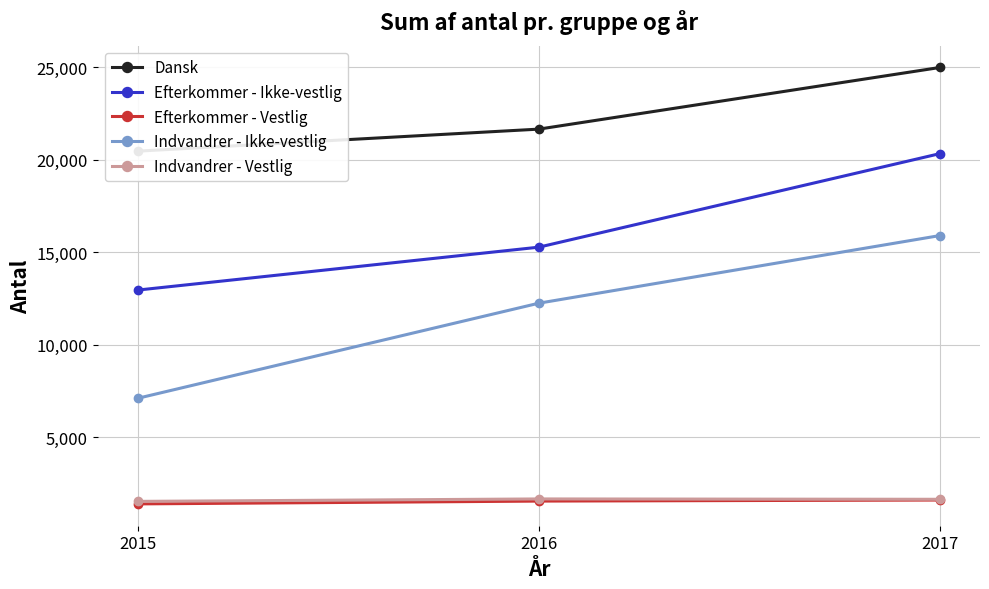

The Indvandrer - Ikke-vestlig series shows 15903 at 2017. True or false?

True